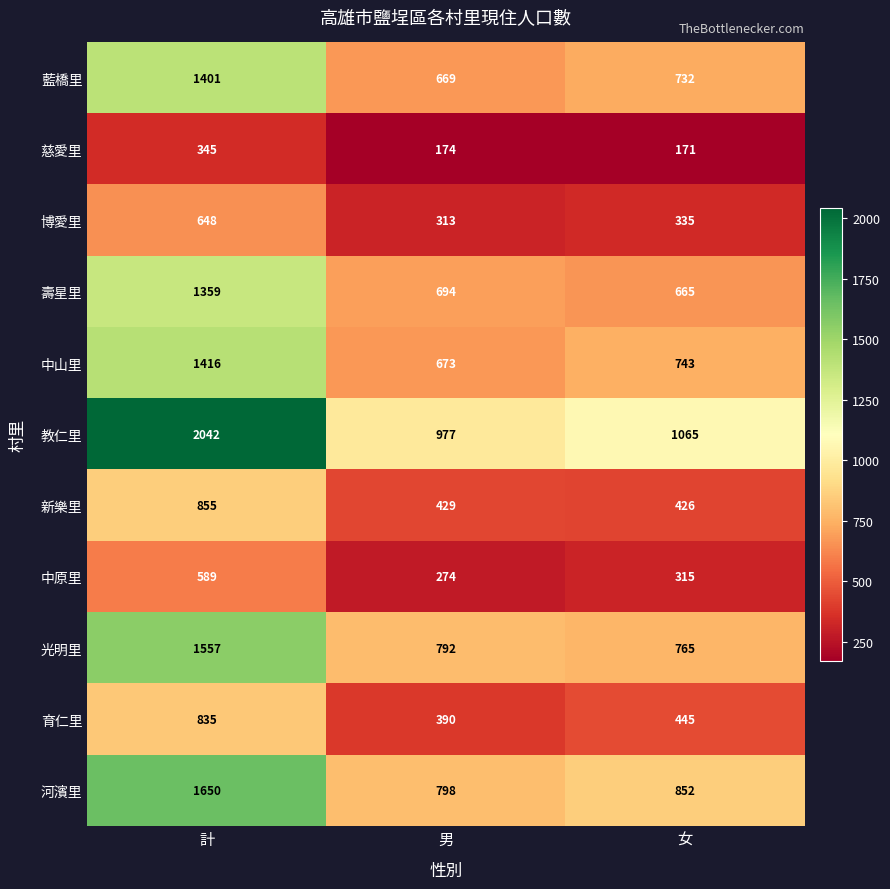

What is the difference between the maximum and minimum values in the 壽星里 series?

694